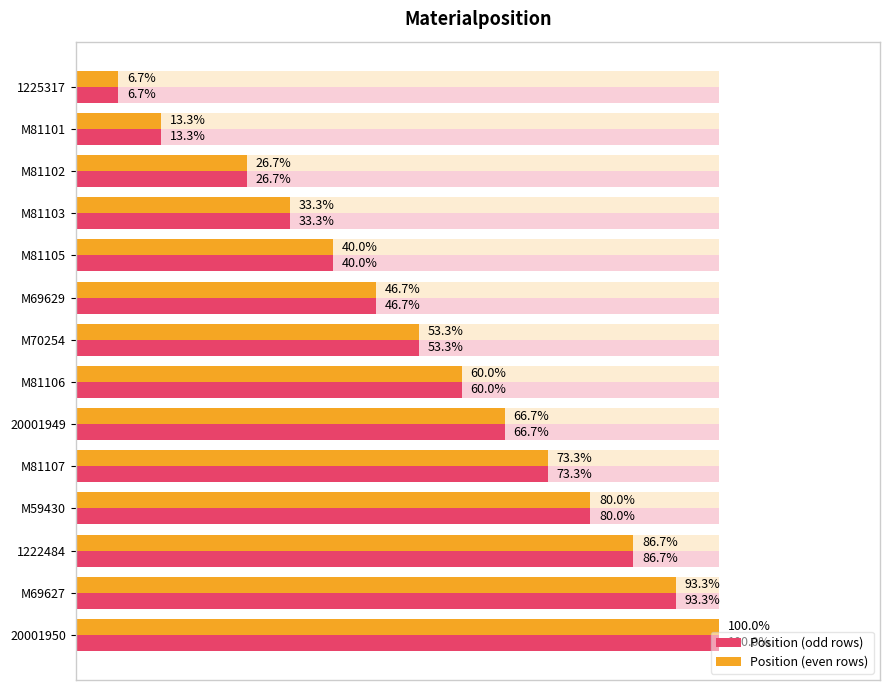

At M81105, list the series in order from smallest to largest.

Position (odd rows), Position (even rows)